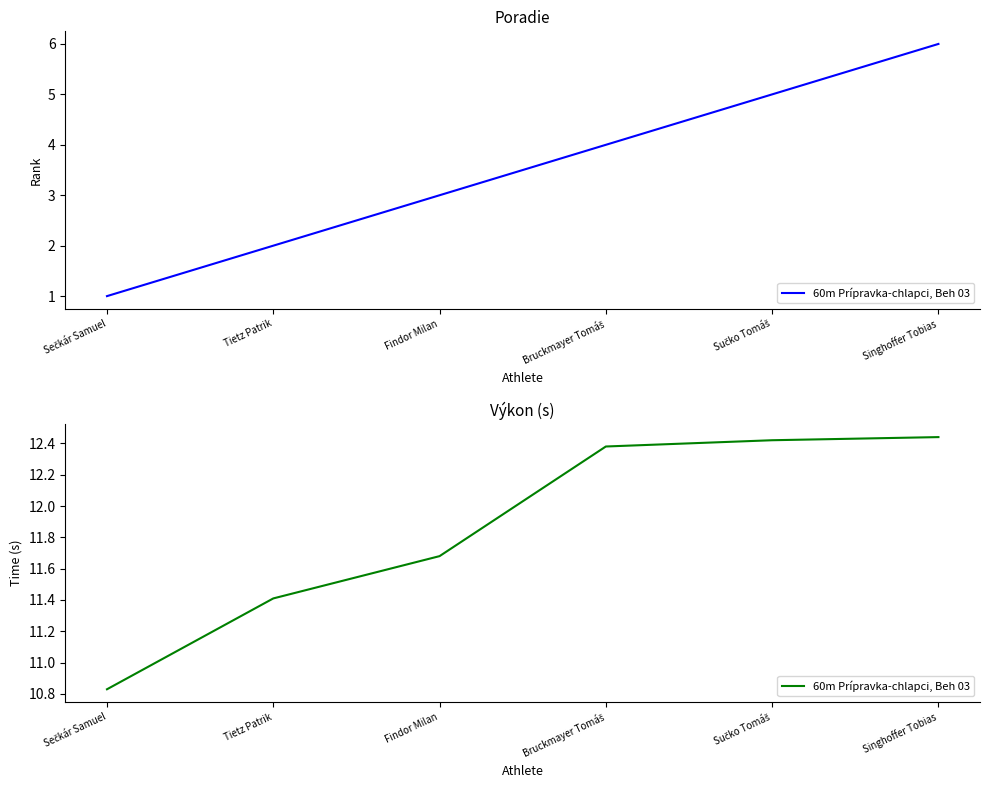

Does the chart have visible grid lines?

No